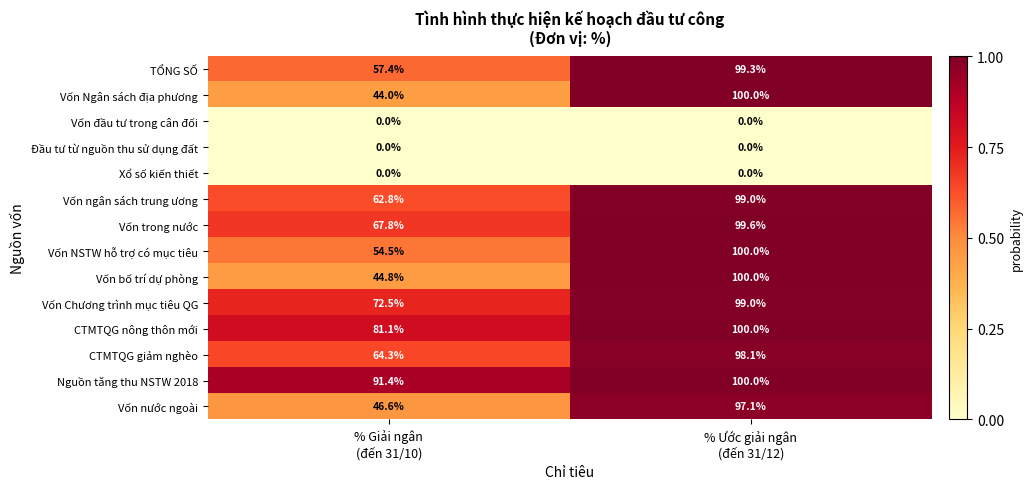

What is the minimum value for CTMTQG giảm nghèo?

64.3